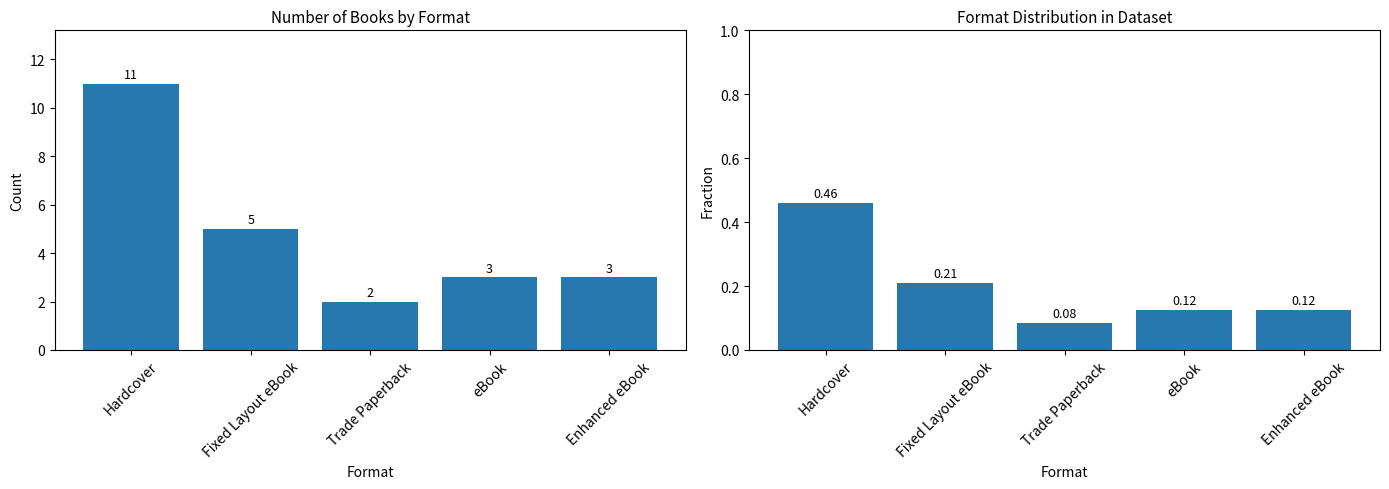

What is the average value of the Fraction of Titles series?

0.2